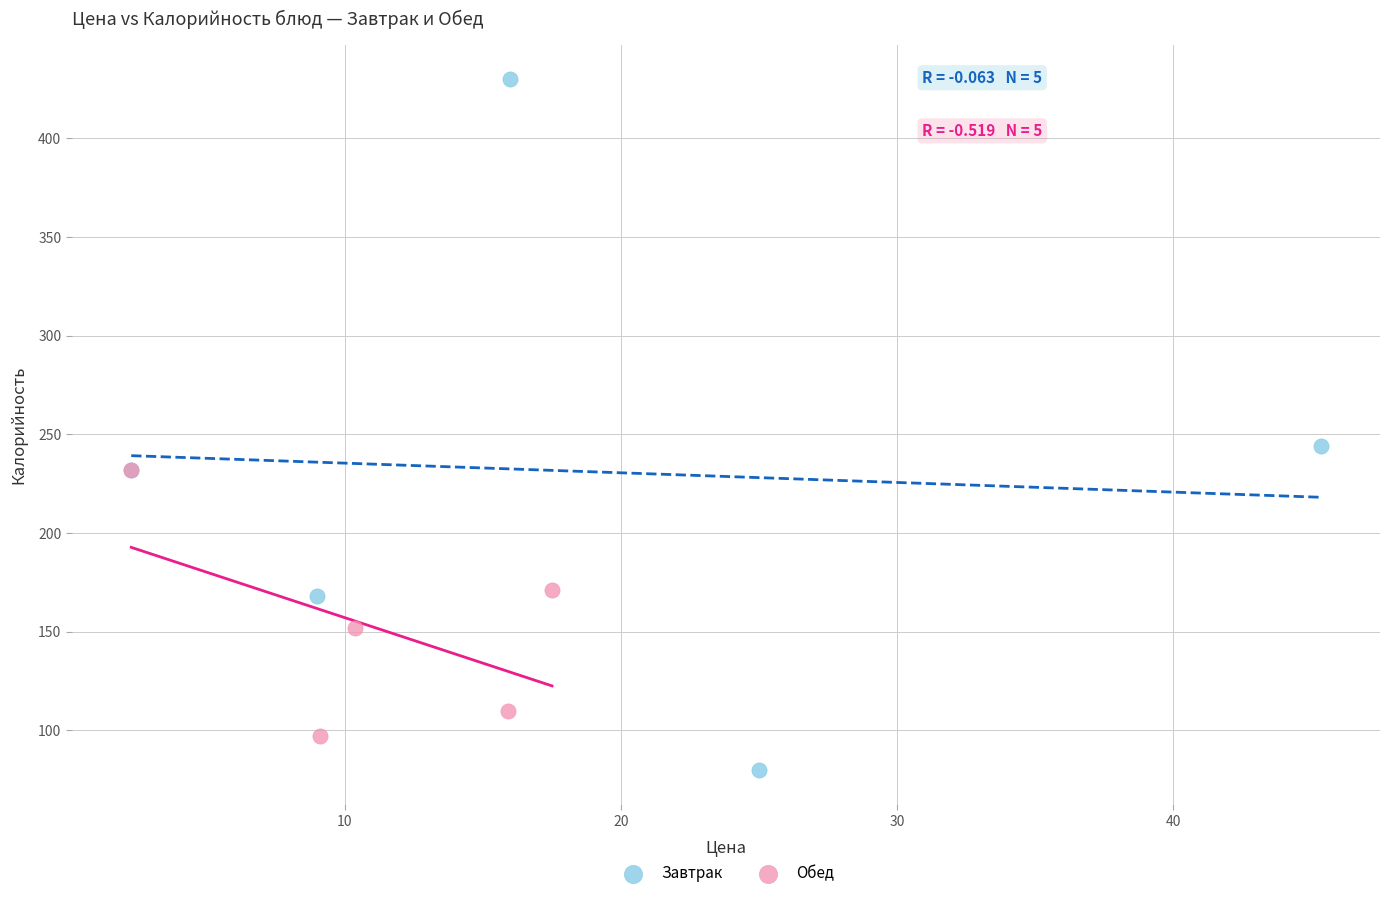

What are all the series names shown in the legend?

Завтрак, Обед